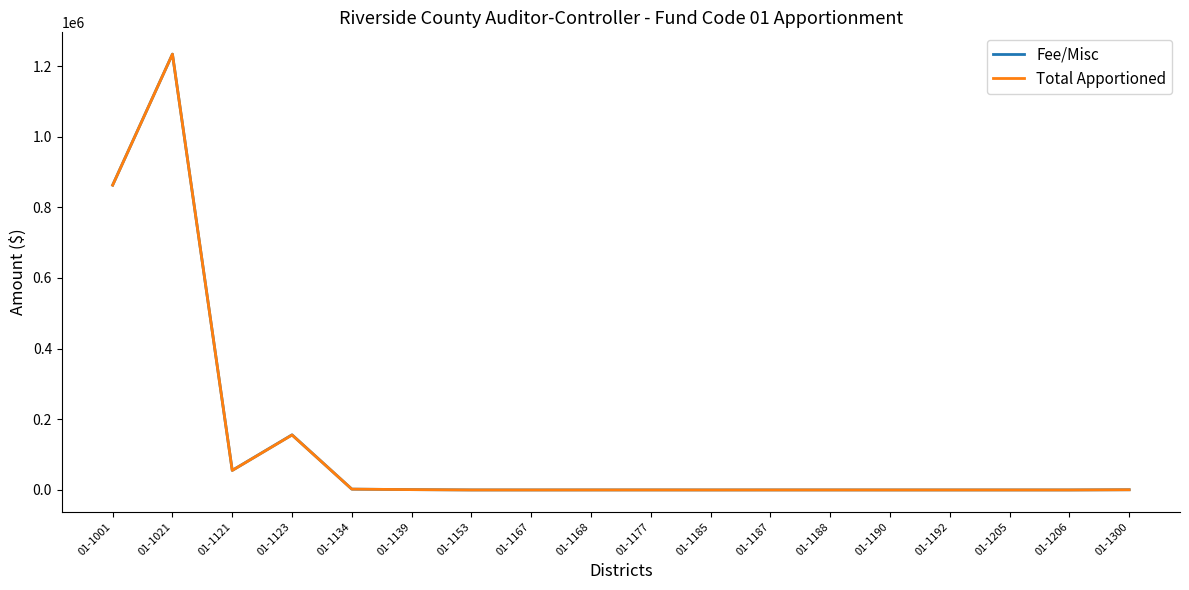

At which category is the sum across all series the highest?

01-1021